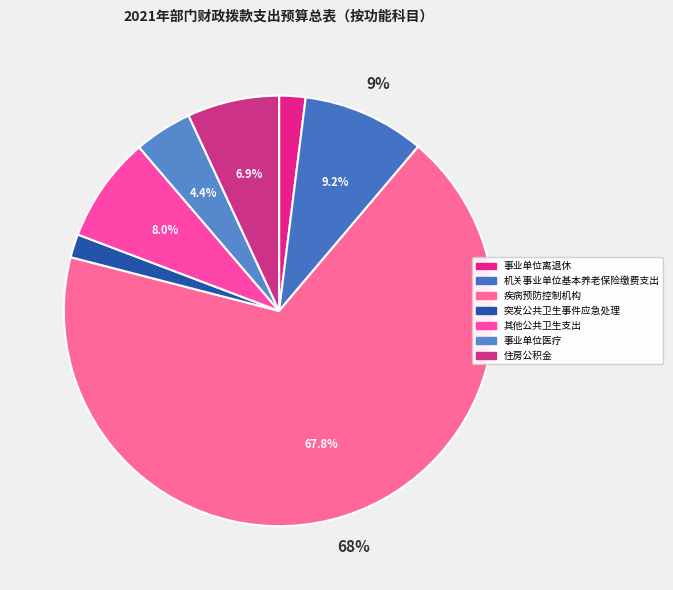

To the nearest percent, what portion does 疾病预防控制机构 represent?

68%